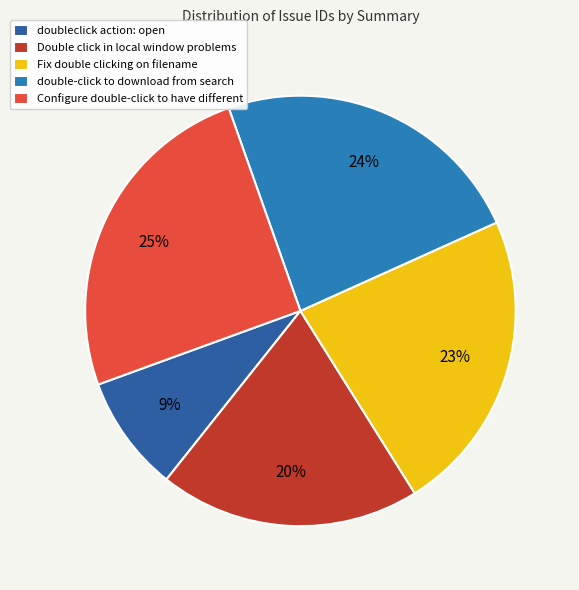

Approximately how many times larger is the value at Double click in local window problems compared to doubleclick action: open?

2.2